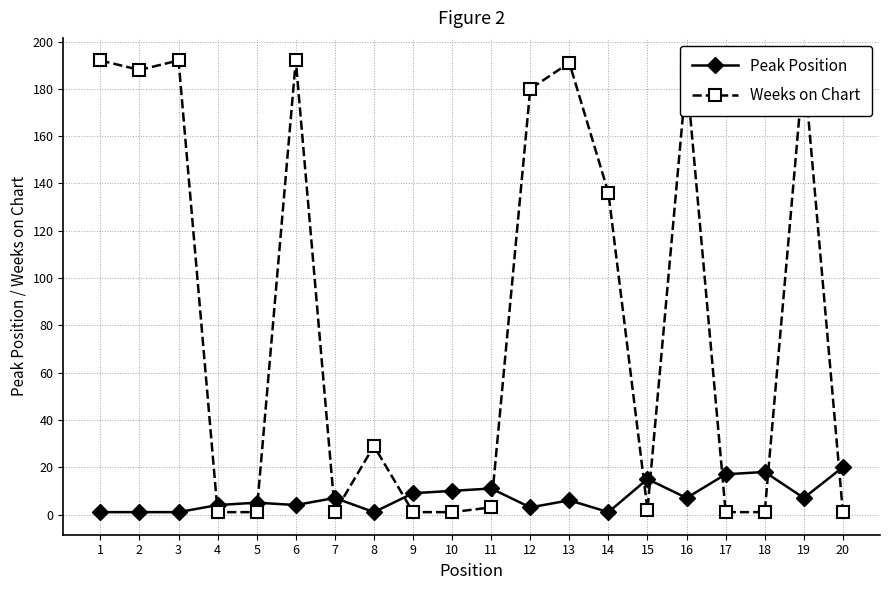

Rank the series by their average value, from highest to lowest.

Weeks on Chart, Peak Position